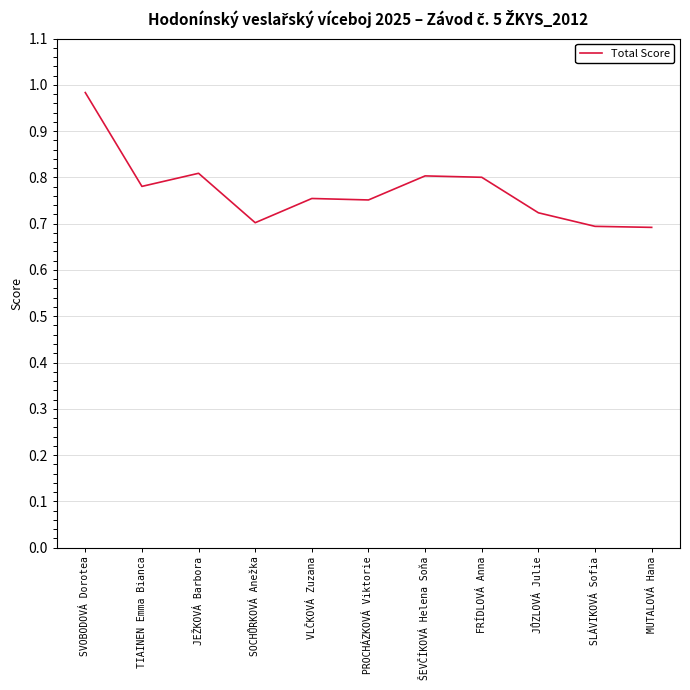

What is the change in value from PROCHÁZKOVÁ Viktorie to ŠEVČÍKOVÁ Helena Soňa?

+0.1